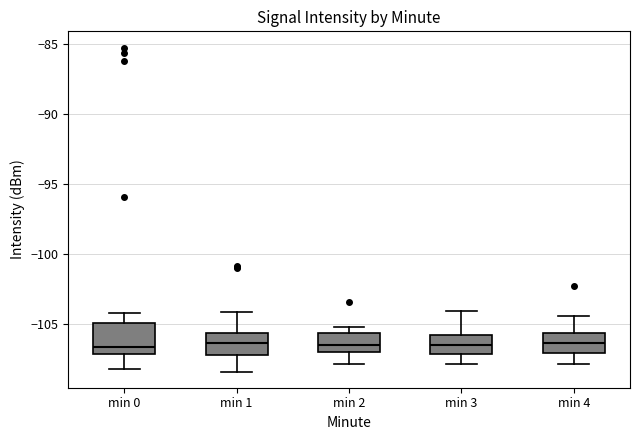

Where is the upper edge of the box for min 1 on the y-axis? The values are not printed on the chart, so give them approximately, as read against the axis.

-105.5